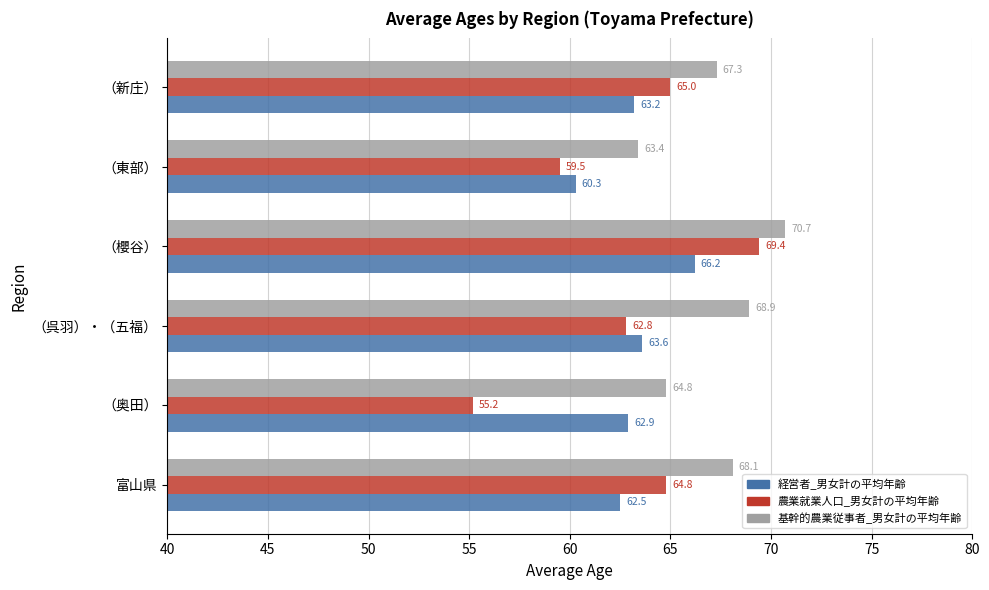

Rank the series by their maximum value, from lowest to highest.

経営者_男女計の平均年齢, 農業就業人口_男女計の平均年齢, 基幹的農業従事者_男女計の平均年齢